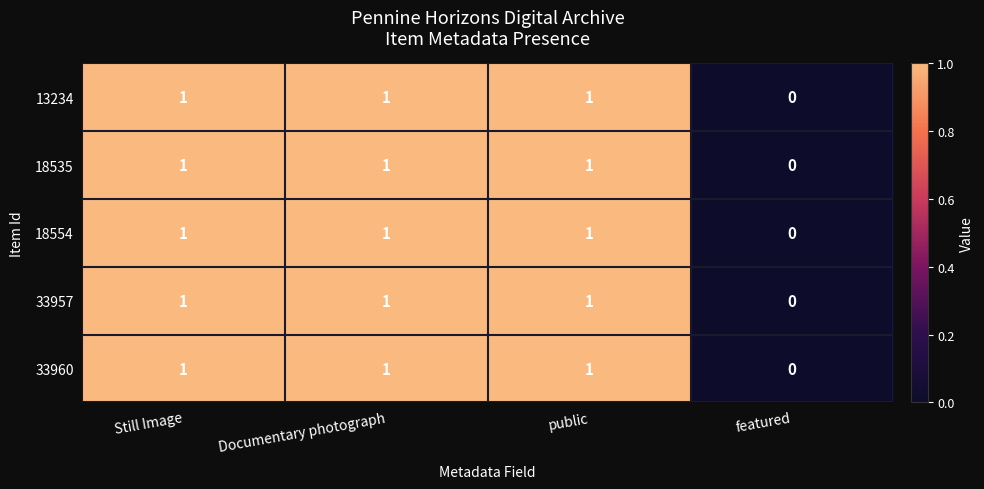

At which label does 33960 reach its minimum?

featured